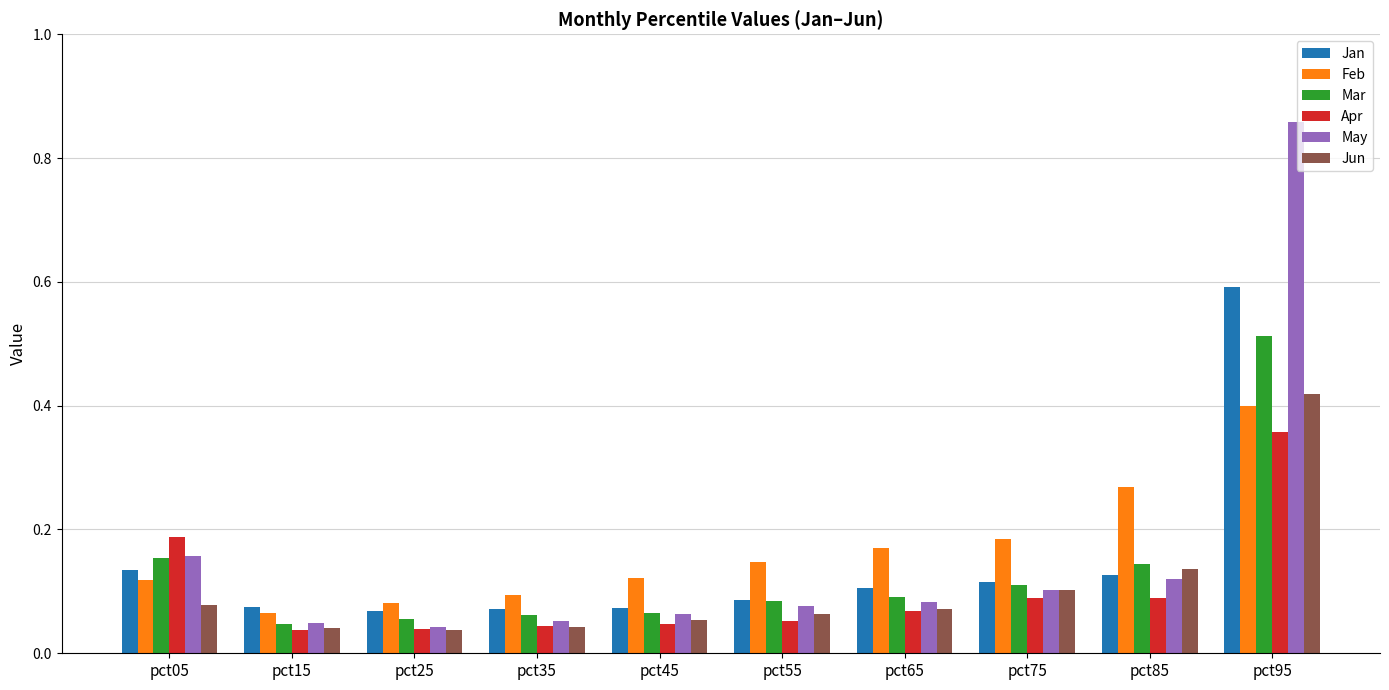

What is the sum of all Mar values?

1.3